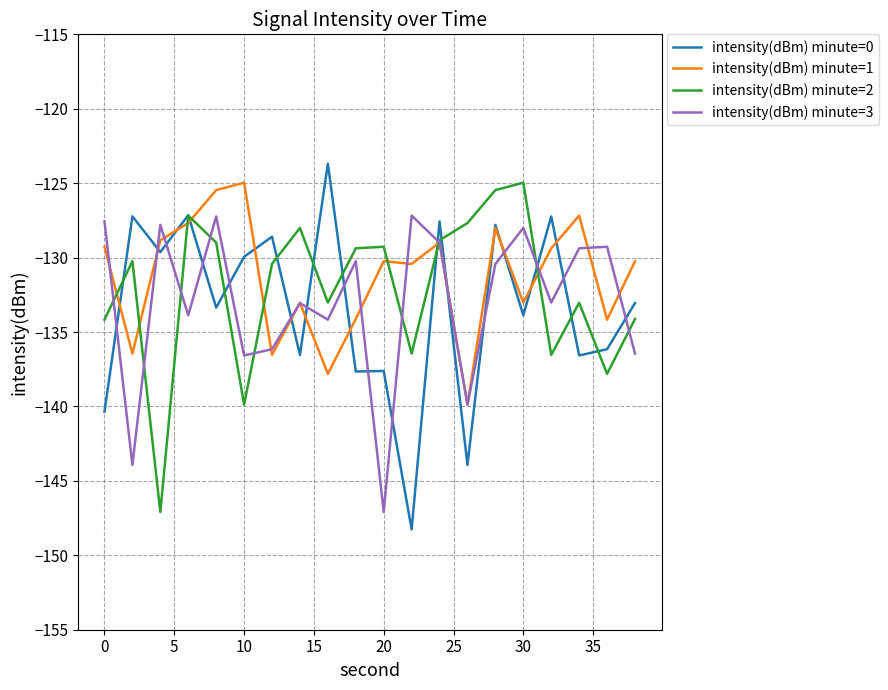

What is the greatest value displayed?

-123.7